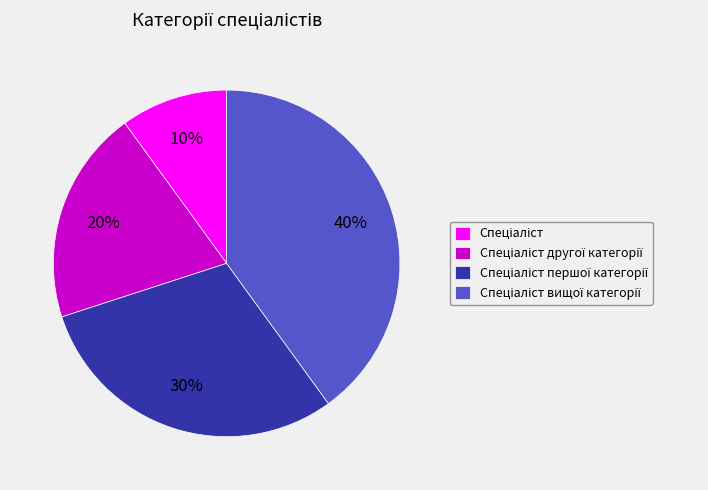

To the nearest percent, what is the difference between the largest and smallest slice percentages?

30%